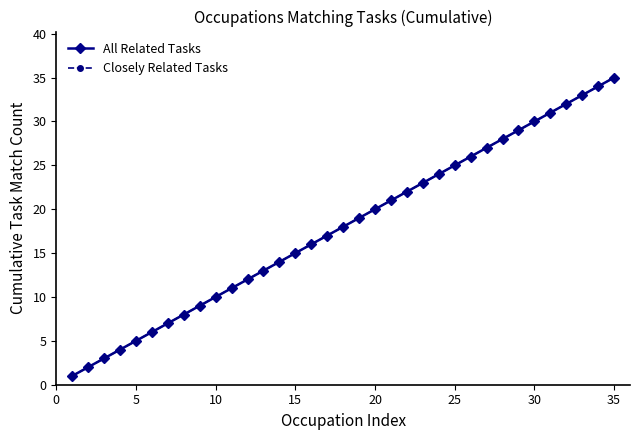

Is this an area chart (filled region under the line)?

No